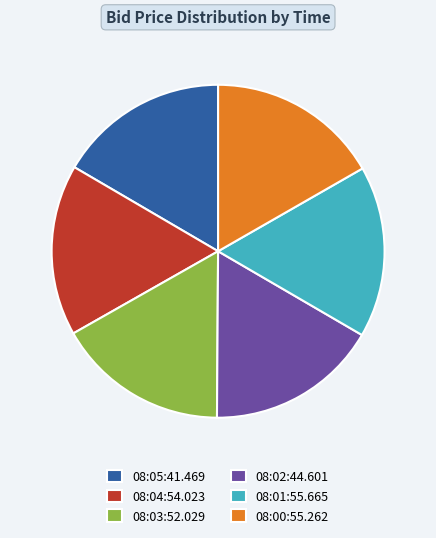

Is there any slice that represents more than half of the pie?

No